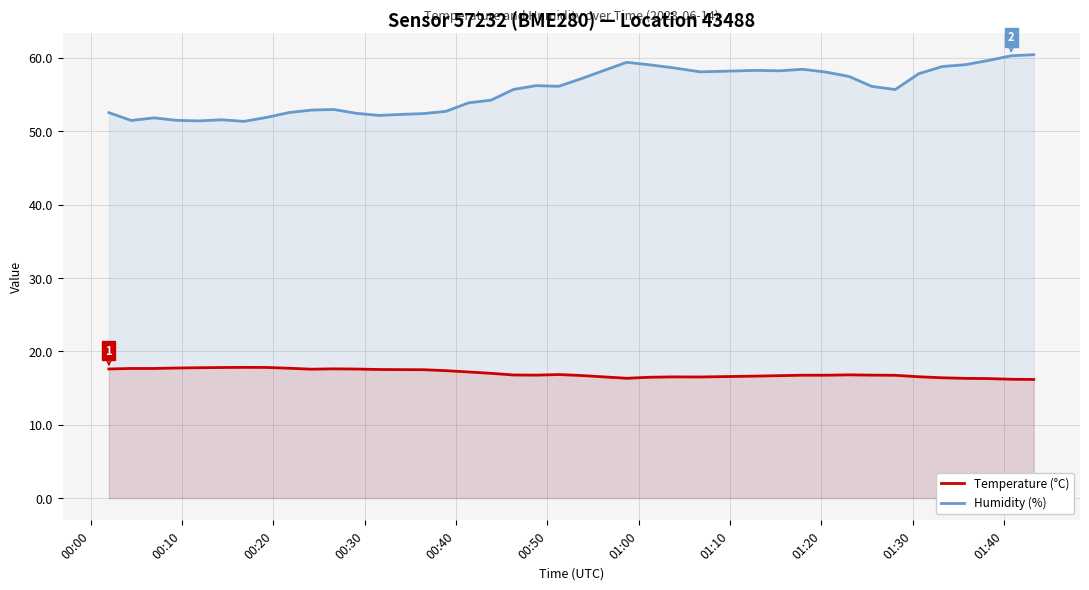

What is the highest value of the Temperature (°C) series?

17.8